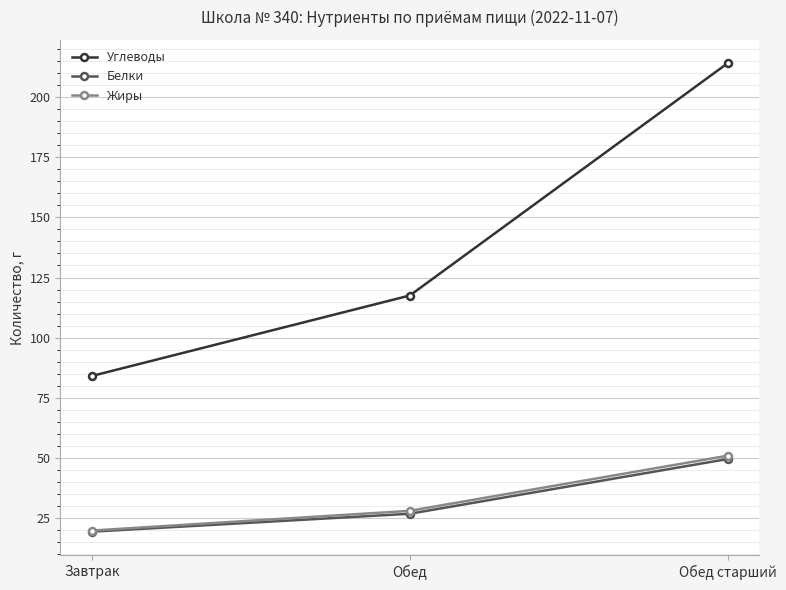

What are all the series names shown in the legend?

Углеводы, Белки, Жиры